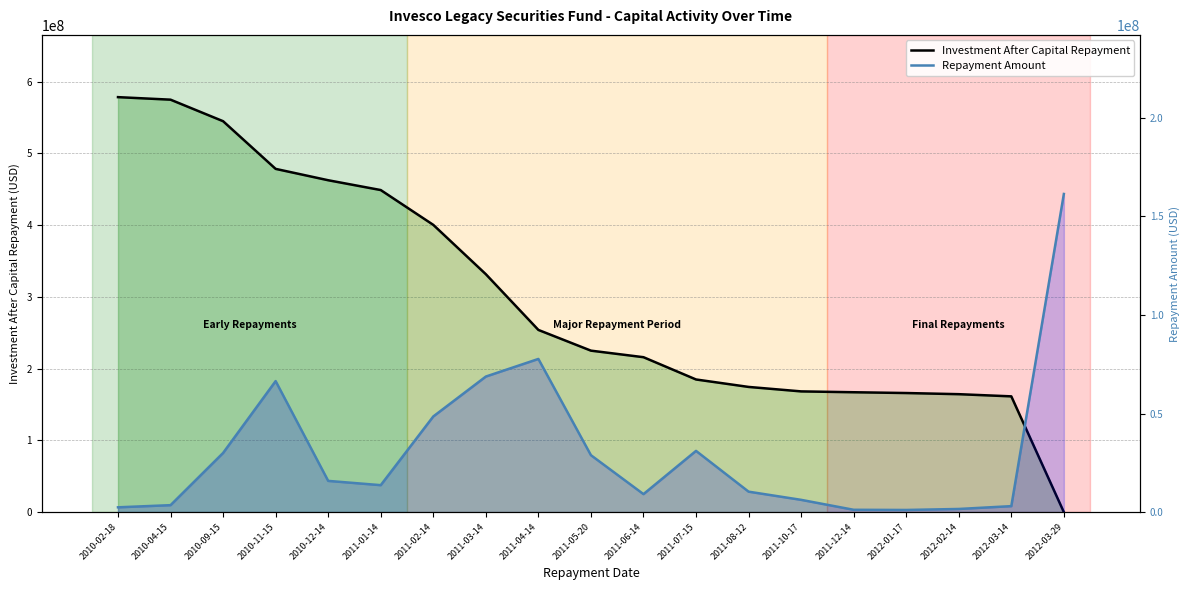

What are all the series names shown in the legend?

Investment After Capital Repayment, Repayment Amount